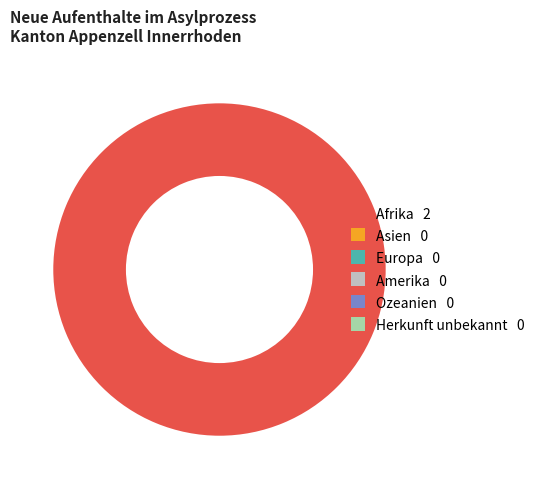

Is there any slice that represents more than half of the pie?

Yes